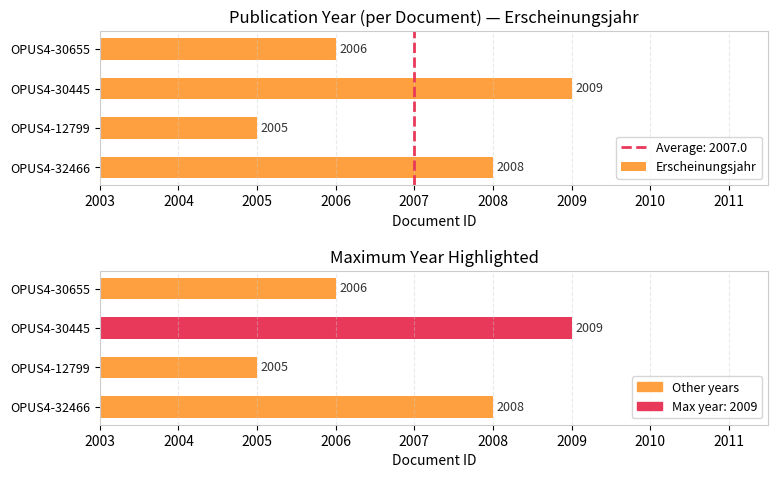

What is the lowest value of the Erscheinungsjahr (max highlighted) series?

2005